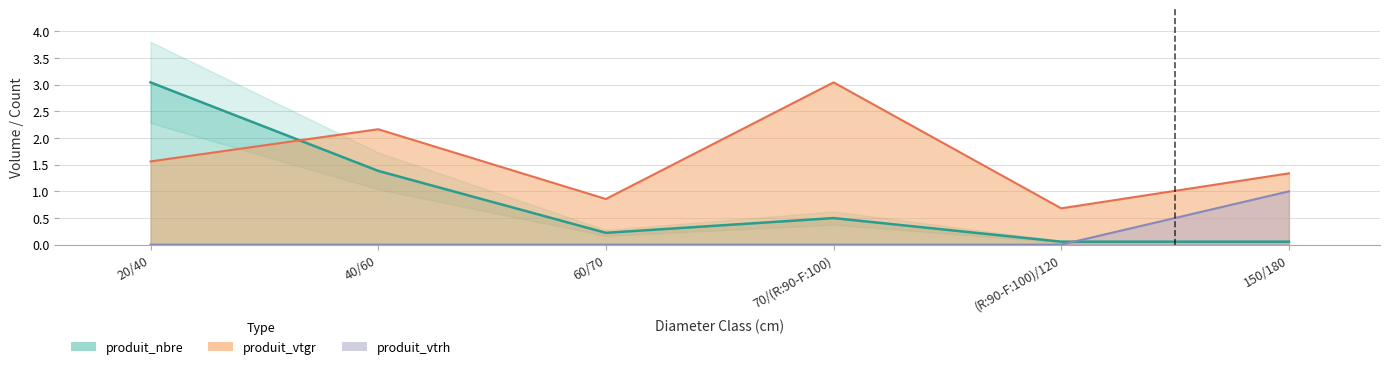

How many distinct data groups are displayed?

3